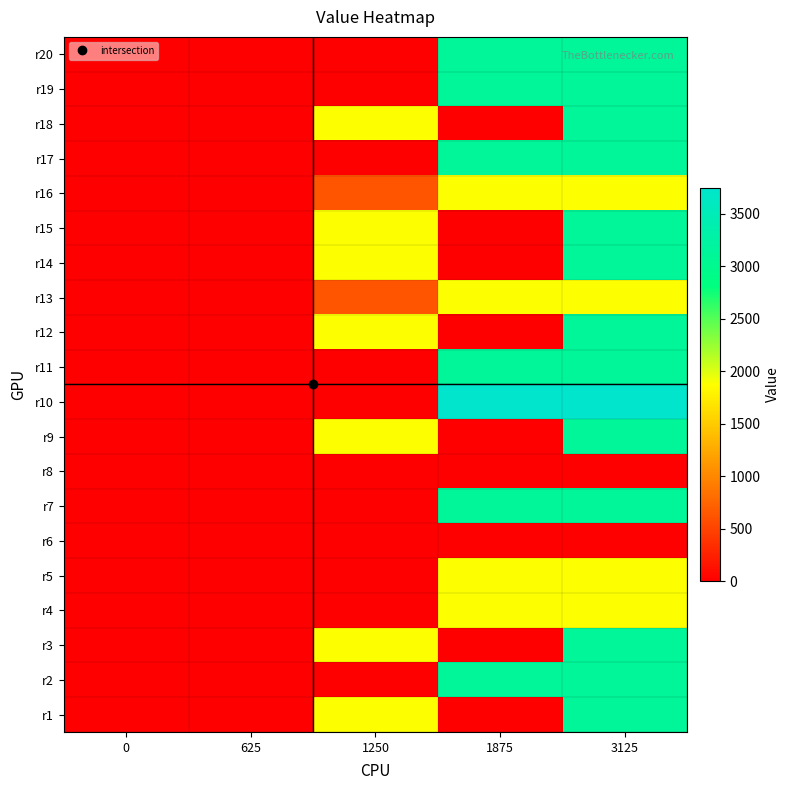

Reading right to left, list all the values displayed in this chart.

r1: 3125=3125	1875=0	1250=1875	625=0	0=0
r2: 3125=3125	1875=3125	1250=0	625=0	0=0
r3: 3125=3125	1875=0	1250=1875	625=0	0=0
r4: 3125=1875	1875=1875	1250=0	625=0	0=0
r5: 3125=1875	1875=1875	1250=0	625=0	0=0
r6: 3125=0	1875=0	1250=0	625=0	0=0
r7: 3125=3125	1875=3125	1250=0	625=0	0=0
r8: 3125=0	1875=0	1250=0	625=0	0=0
r9: 3125=3125	1875=0	1250=1875	625=0	0=0
r10: 3125=3750	1875=3750	1250=0	625=0	0=0
r11: 3125=3125	1875=3125	1250=0	625=0	0=0
r12: 3125=3125	1875=0	1250=1875	625=0	0=0
r13: 3125=1875	1875=1875	1250=625	625=0	0=0
r14: 3125=3125	1875=0	1250=1875	625=0	0=0
r15: 3125=3125	1875=0	1250=1875	625=0	0=0
r16: 3125=1875	1875=1875	1250=625	625=0	0=0
r17: 3125=3125	1875=3125	1250=0	625=0	0=0
r18: 3125=3125	1875=0	1250=1875	625=0	0=0
r19: 3125=3125	1875=3125	1250=0	625=0	0=0
r20: 3125=3125	1875=3125	1250=0	625=0	0=0